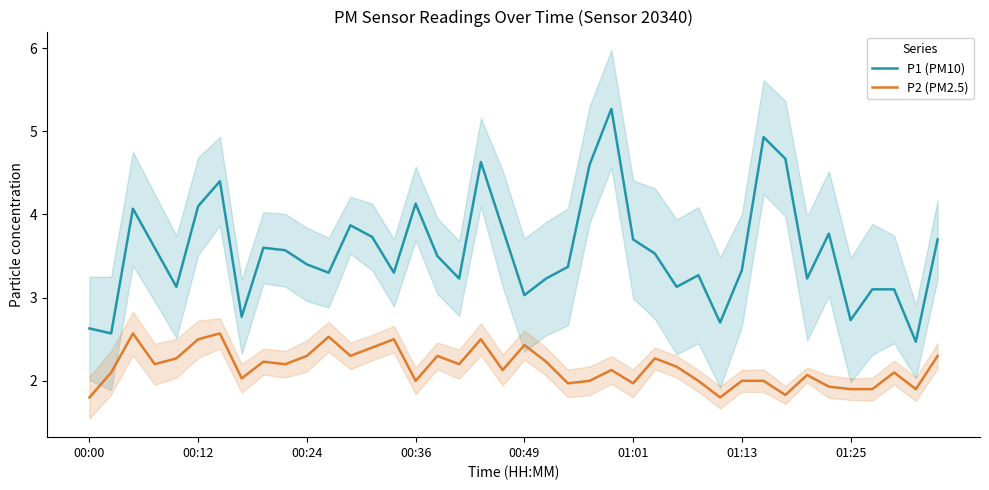

True or false: P2 (PM2.5) and P1 (PM10) cross at least once.

False